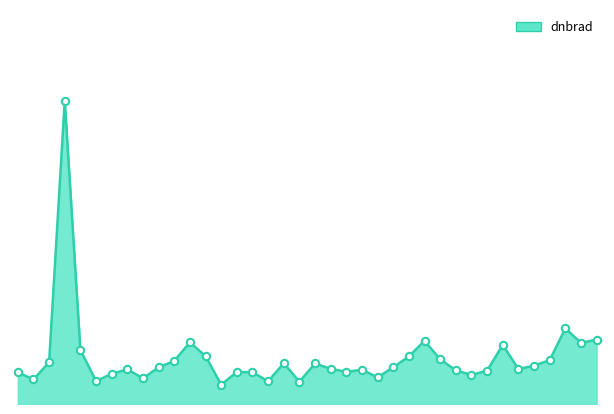

How many lines are shown in the chart?

1